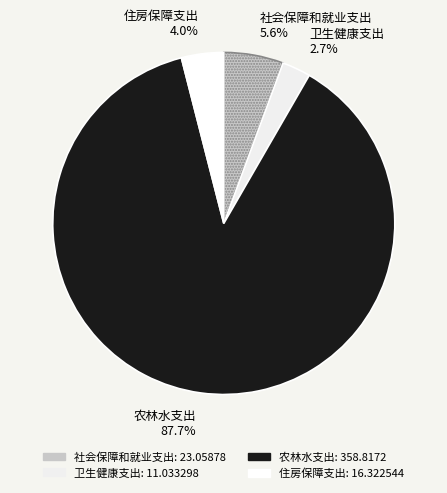

To the nearest percent, what is the combined percentage of 社会保障和就业支出 and 农林水支出?

93%